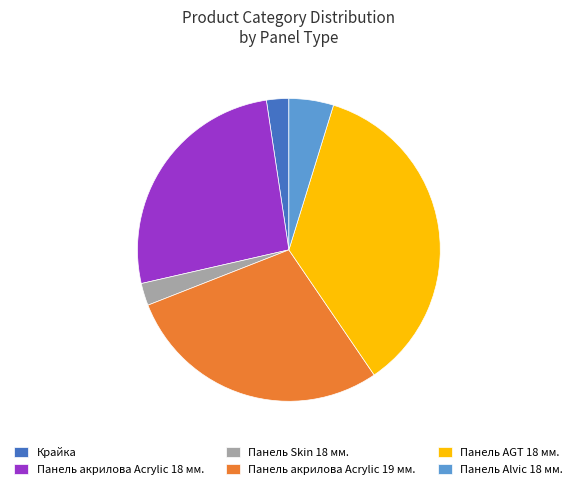

Is there any slice that represents more than half of the pie?

No